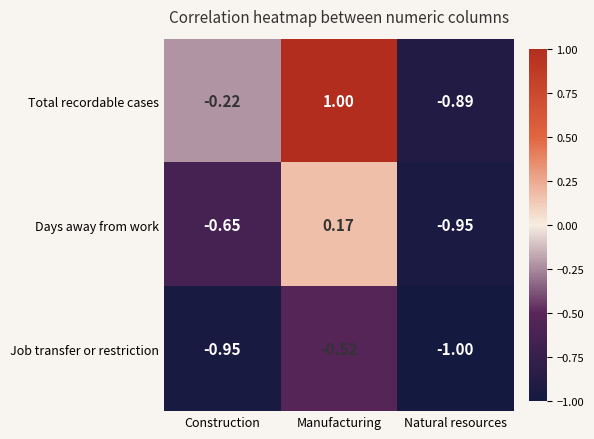

What is the total value across all series at Construction?

-1.8